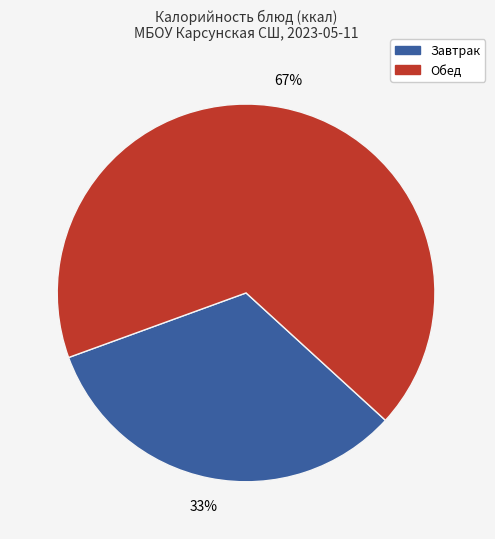

Is there any slice that represents more than half of the pie?

Yes